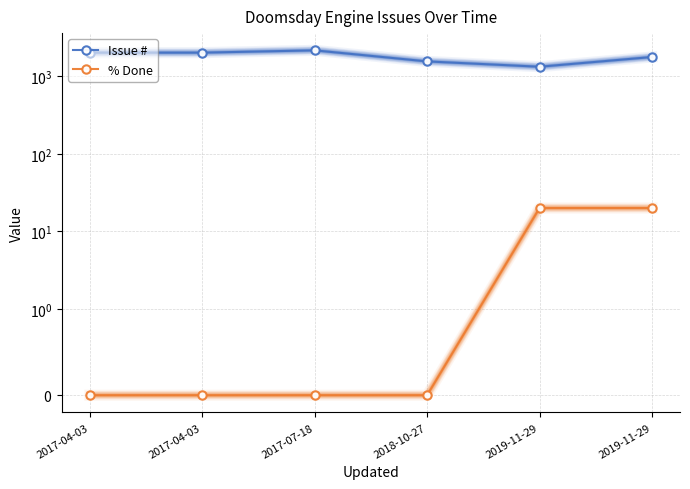

What is the value of the Issue # point at the 3rd from the left?

2155